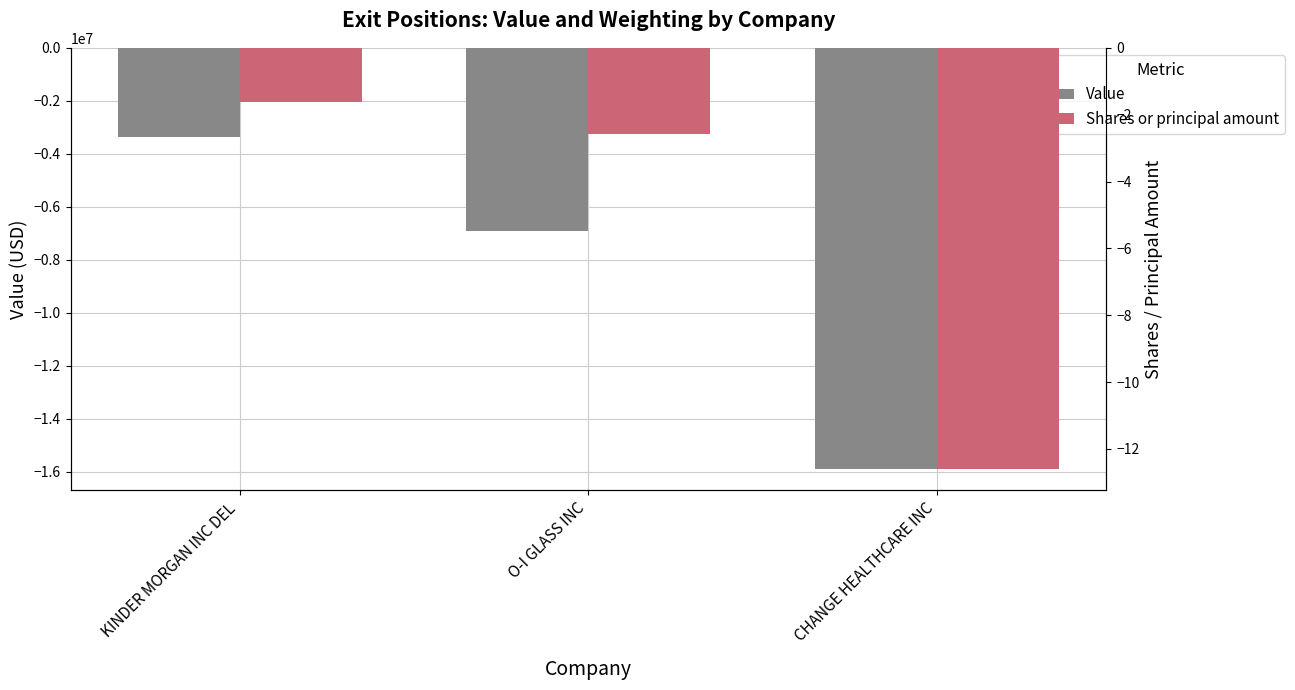

Which label corresponds to the smallest value in the chart?

CHANGE HEALTHCARE INC